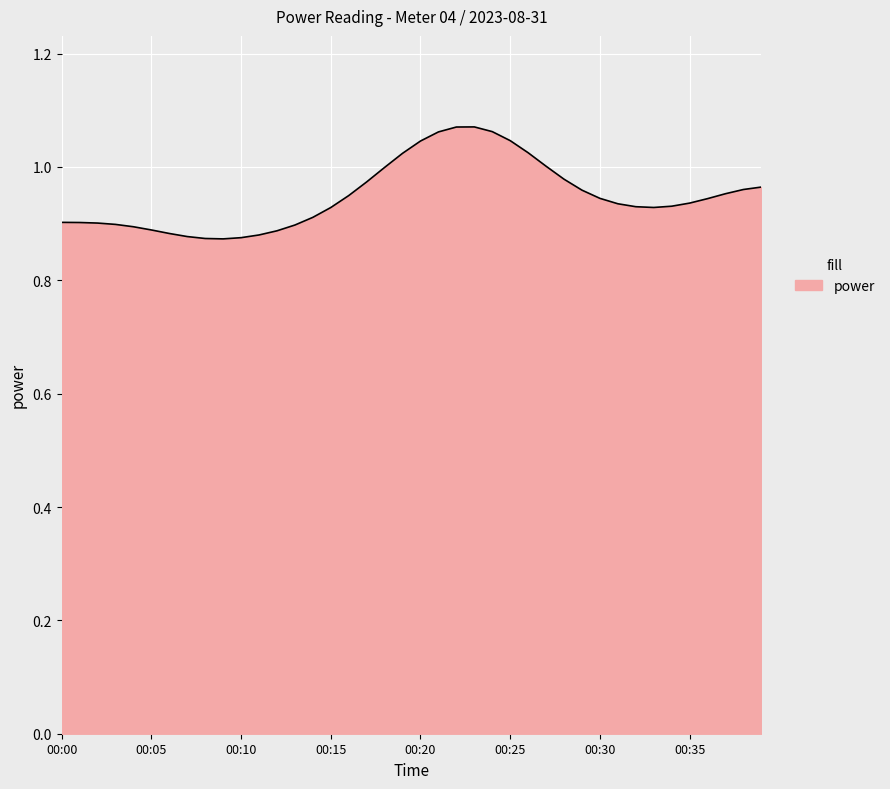

Is it true that the value at 00:05 is 0.9?

True